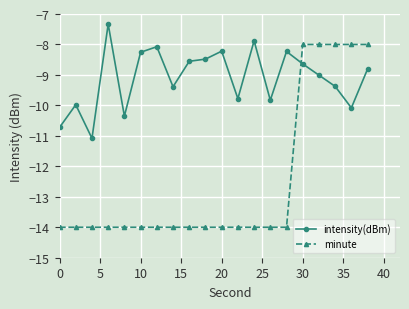

Which series has the largest total across all categories?

intensity(dBm)